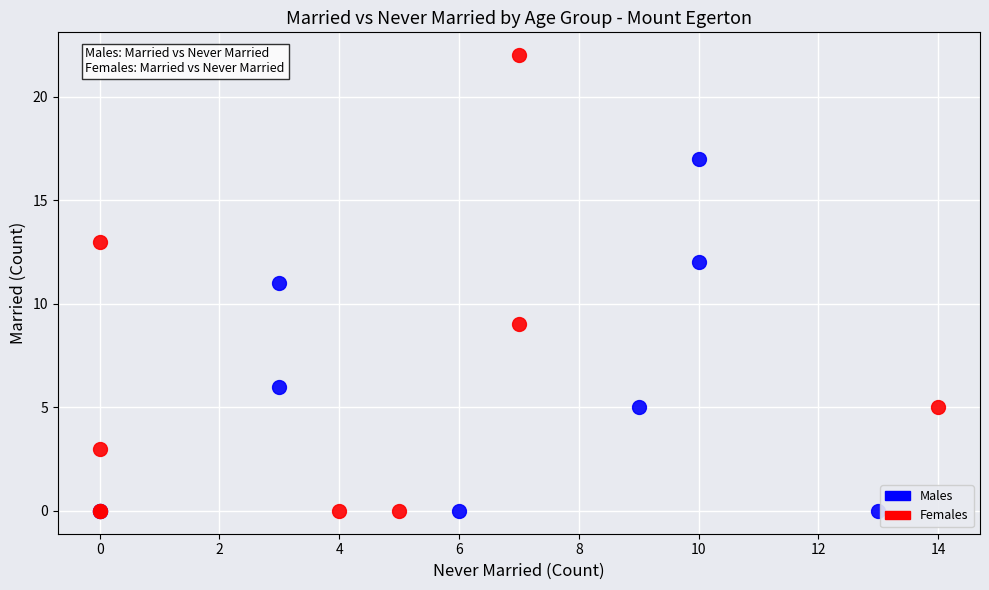

Which series has the widest spread of Y values?

Females